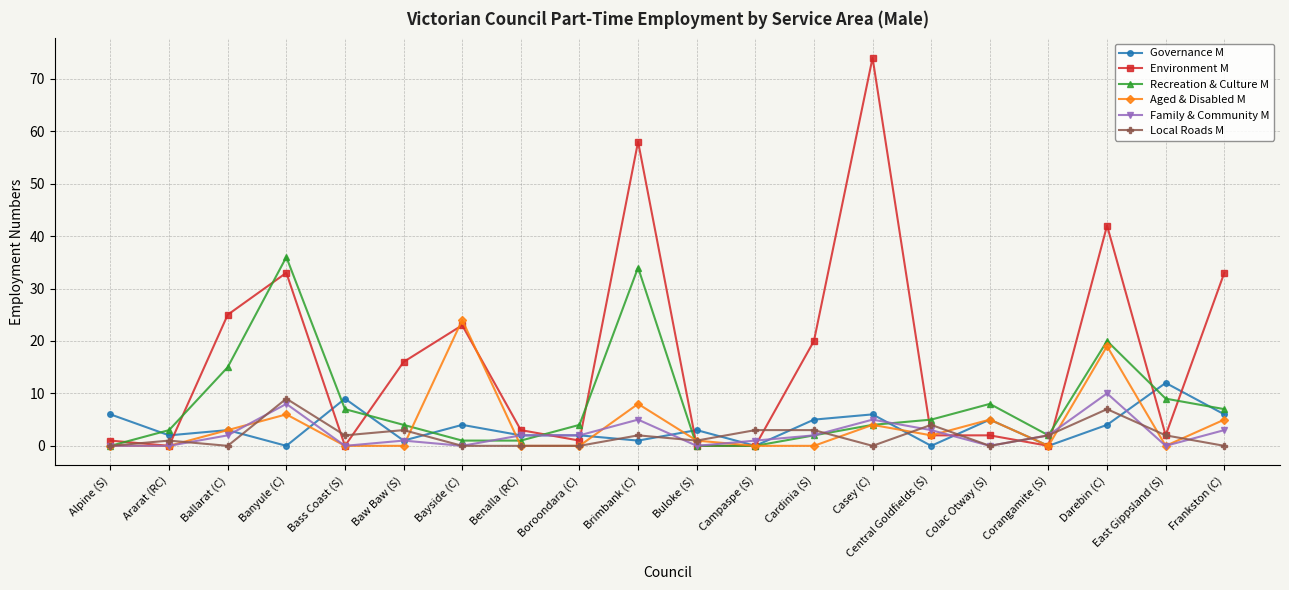

How many data points in Aged & Disabled M are less than 1?

10